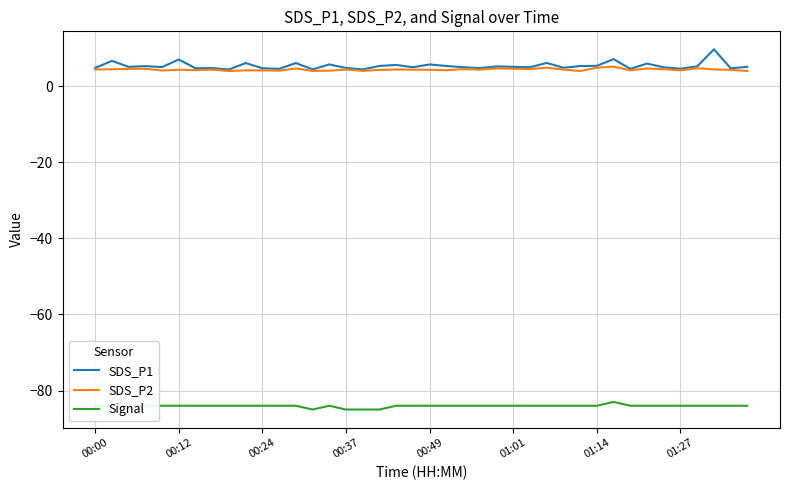

Rank the series by their maximum value, from highest to lowest.

SDS_P1, SDS_P2, Signal